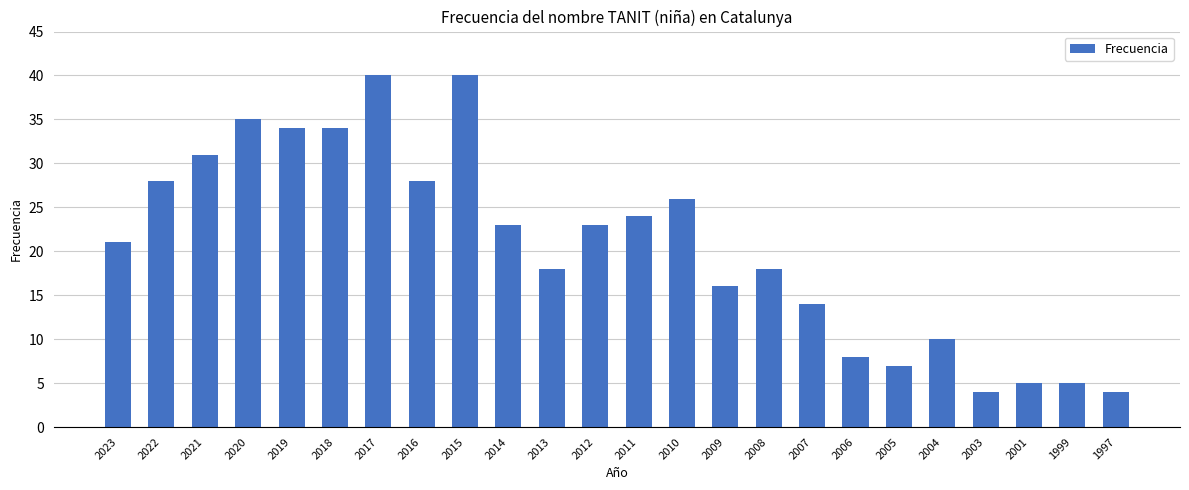

What is the difference between the maximum and second lowest values?

36